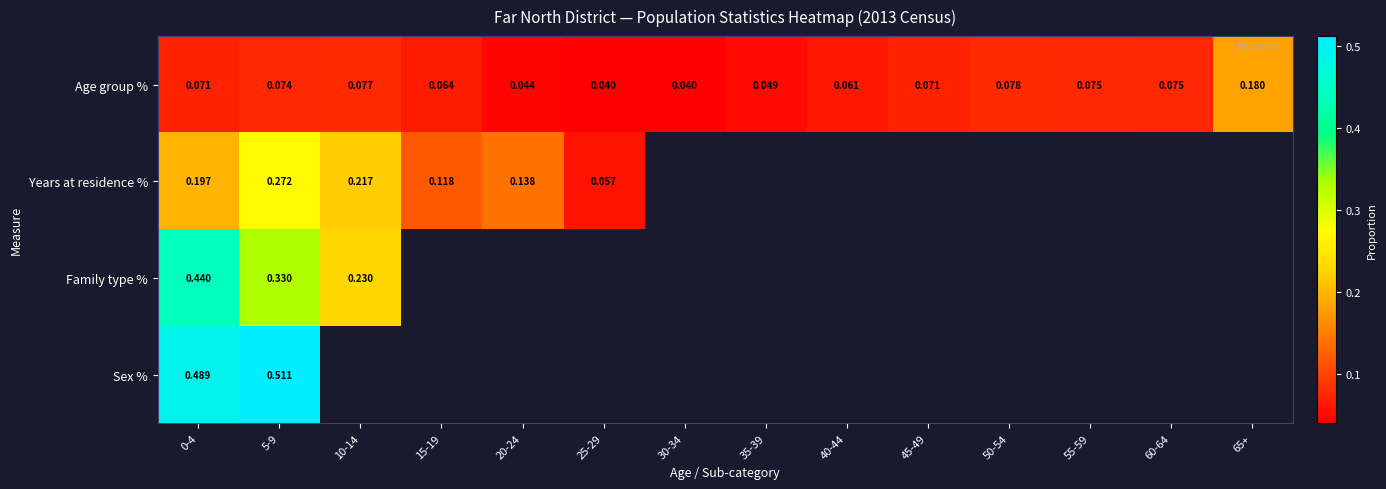

Rank the series at 0-4 from highest to lowest value.

Sex %, Family type %, Years at residence %, Age group %